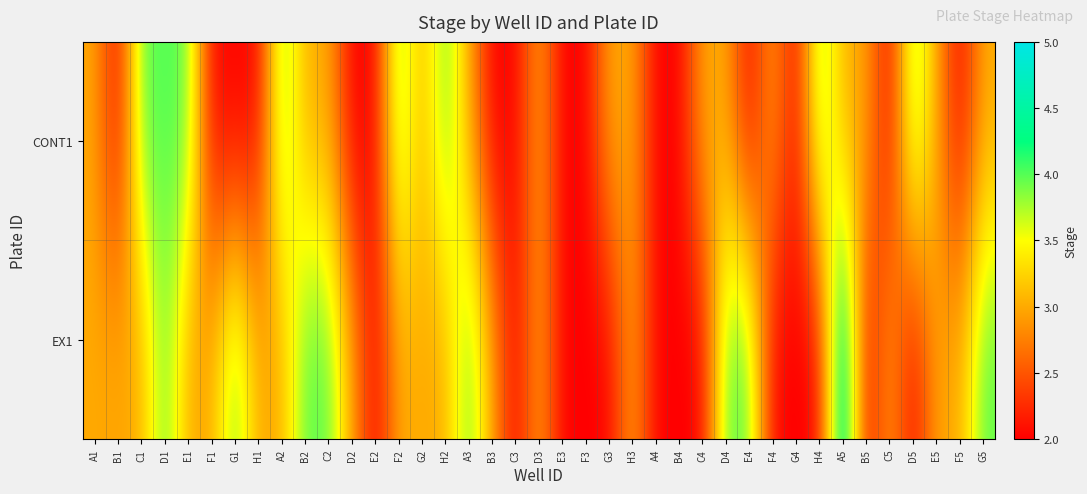

What is the total value across all series at C3?

4